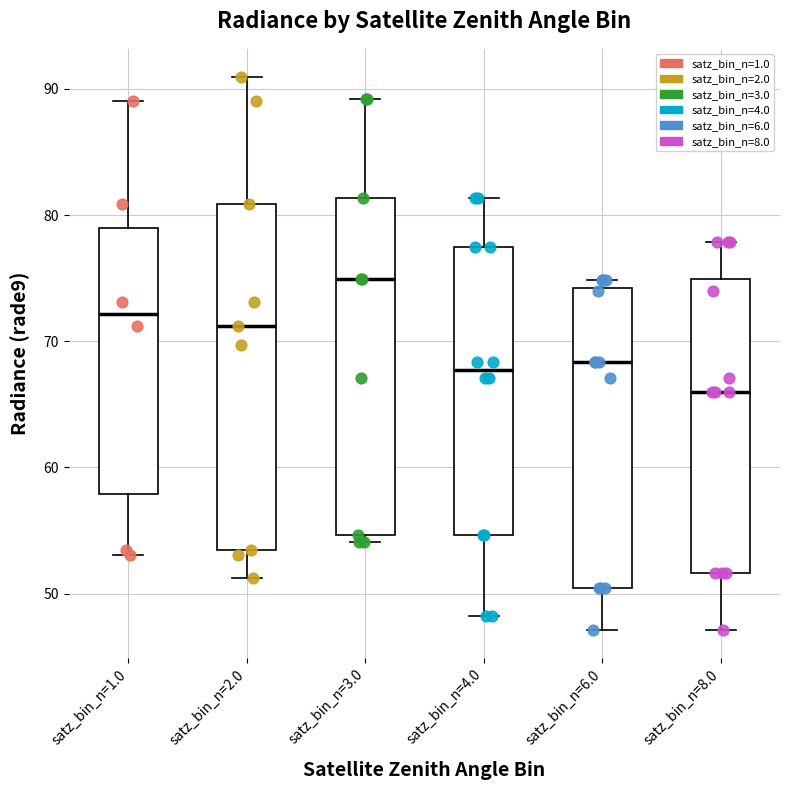

Which box has the lowest median line?

satz_bin_n=8.0